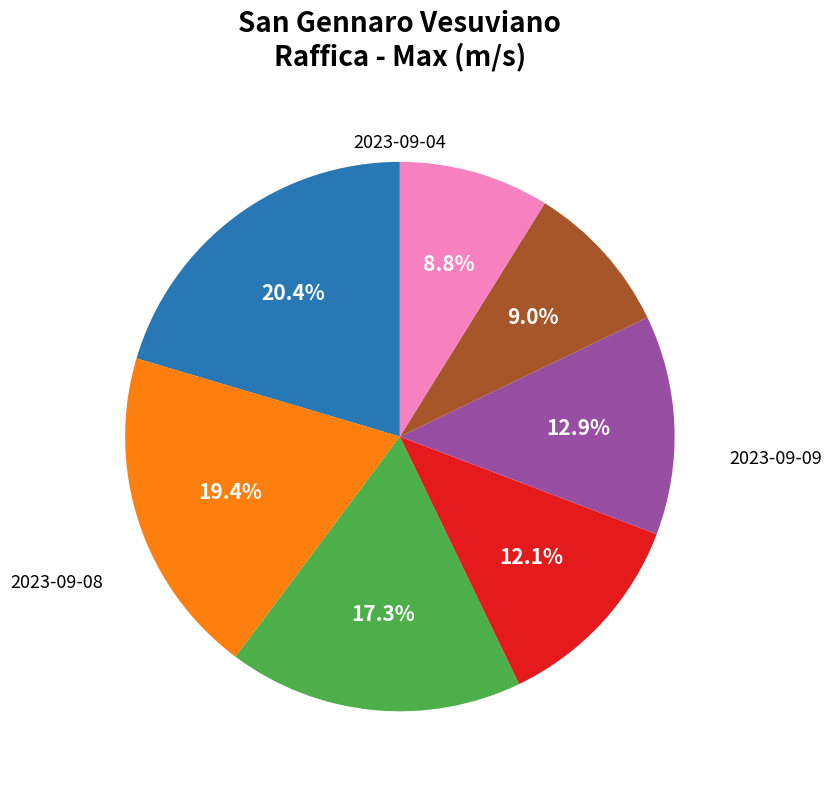

How many slices are in this pie chart?

7